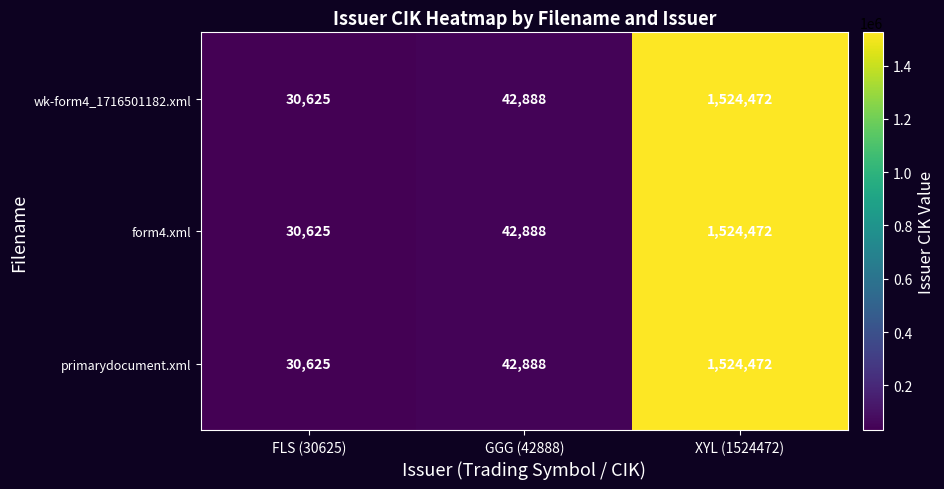

Is it true that form4.xml equals 50104 at FLS (30625)?

False